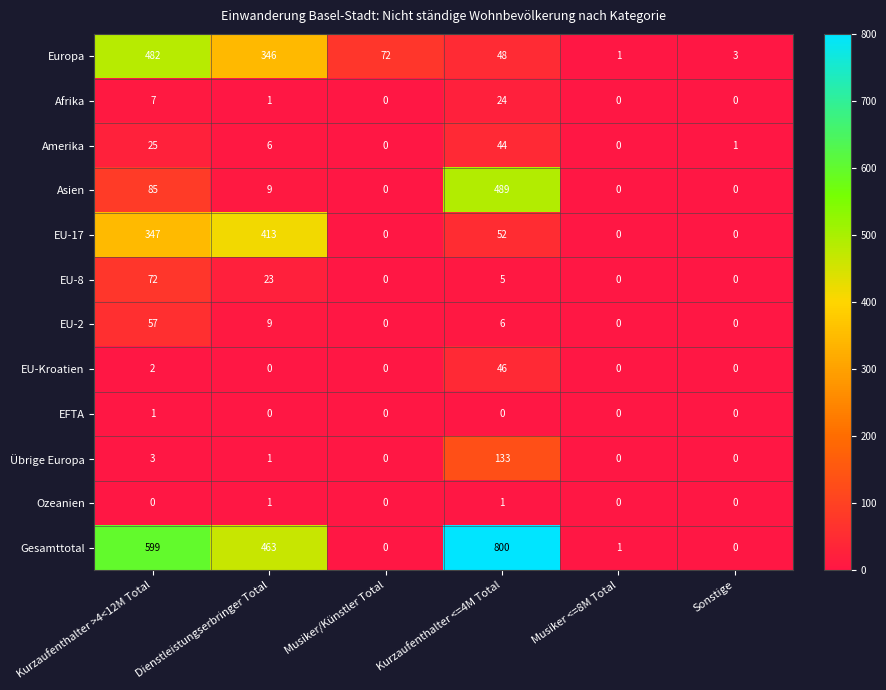

What is the difference between the maximum and minimum values in the Amerika series?

44